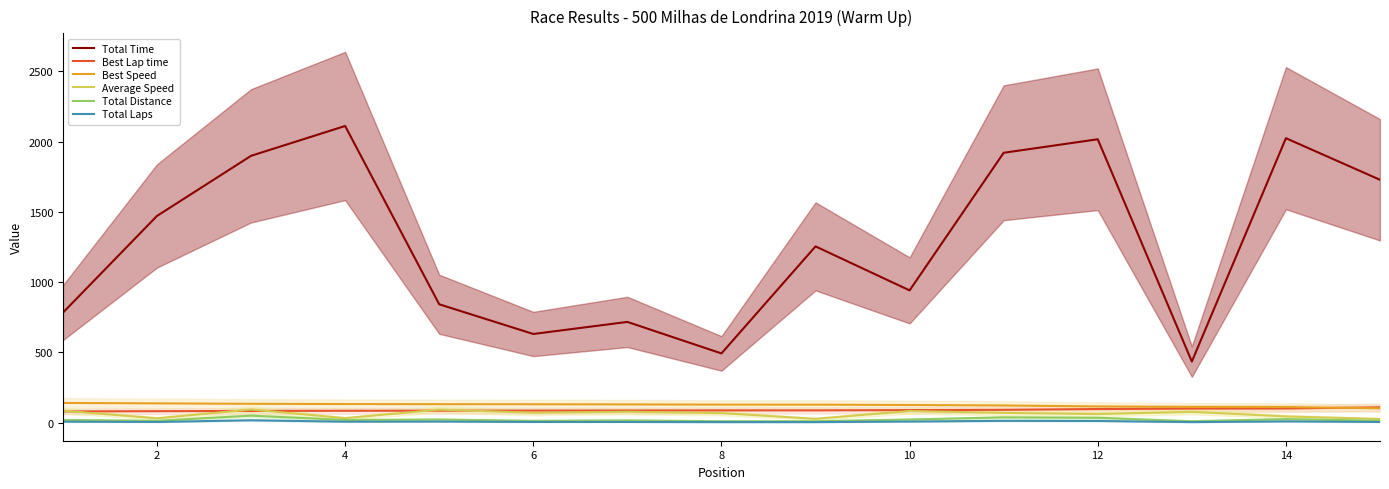

The value of Total Time at 8 is 492.0. True or false?

True